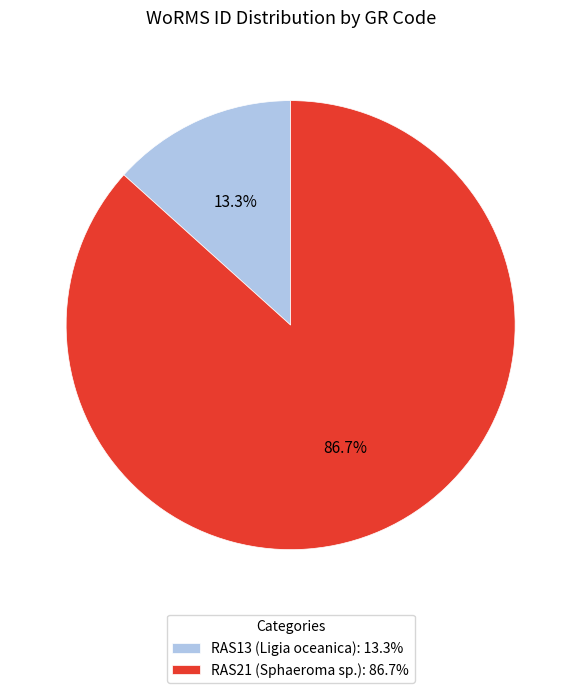

True or false: RAS13 (Ligia oceanica) accounts for 13% of the total.

True